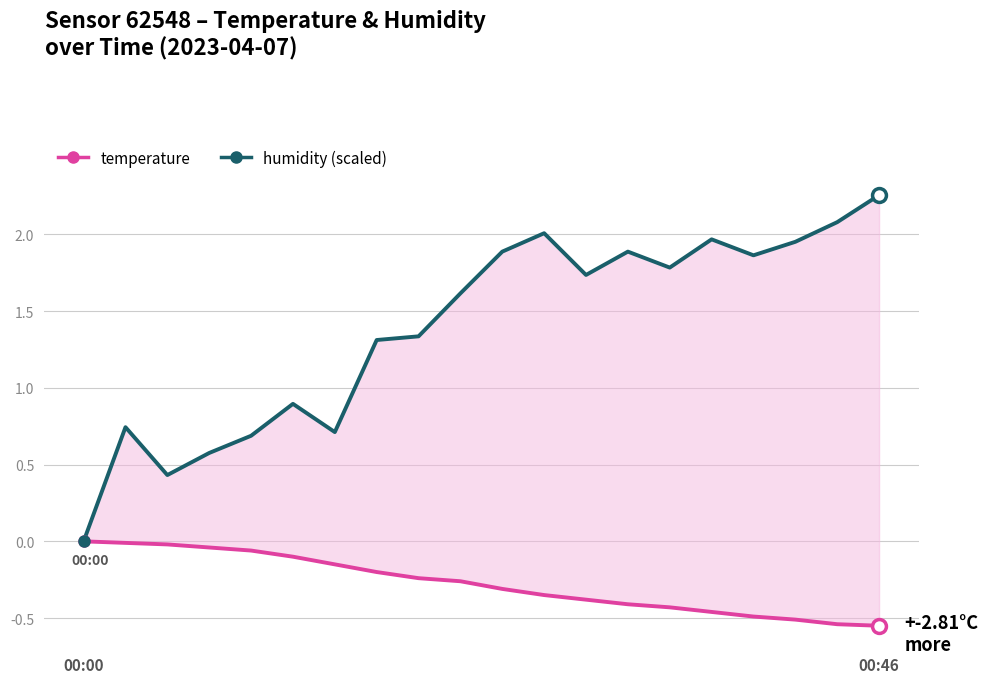

In humidity (scaled), how many points are higher than both neighbors (excluding endpoints)?

5